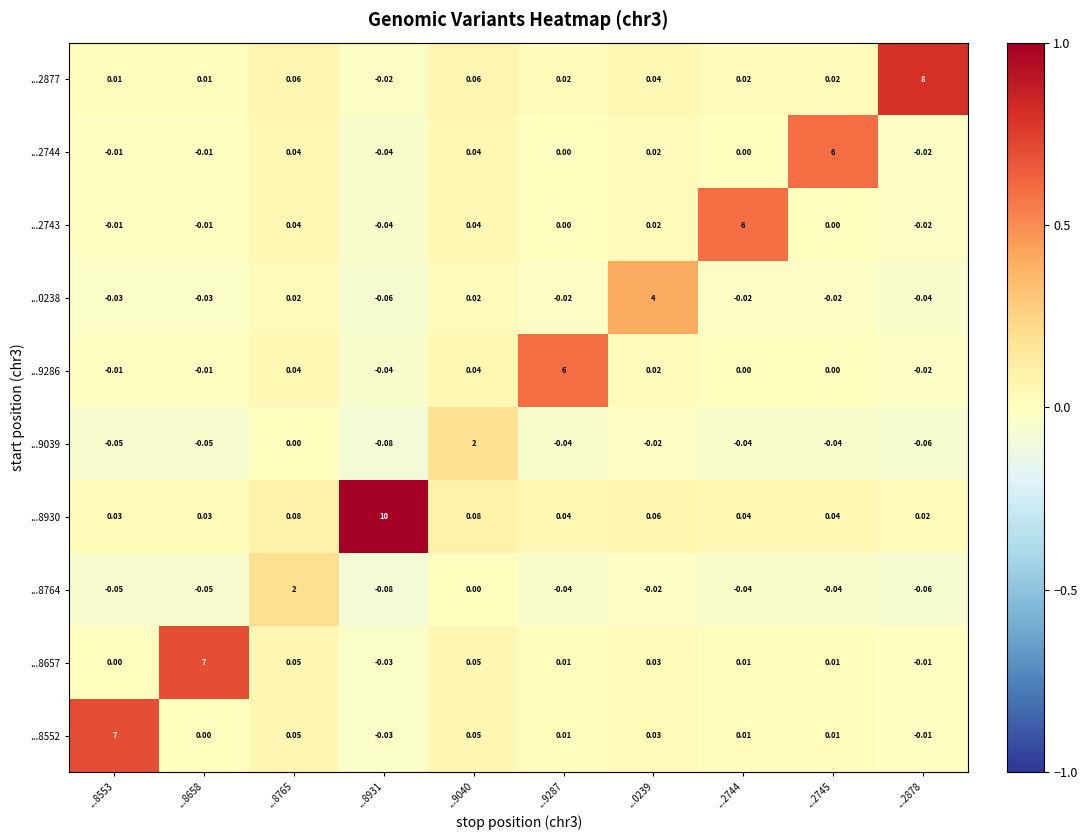

Rank the series by their maximum value, from lowest to highest.

...8764, ...9039, ...0238, ...9286, ...2743, ...2744, ...8552, ...8657, ...2877, ...8930